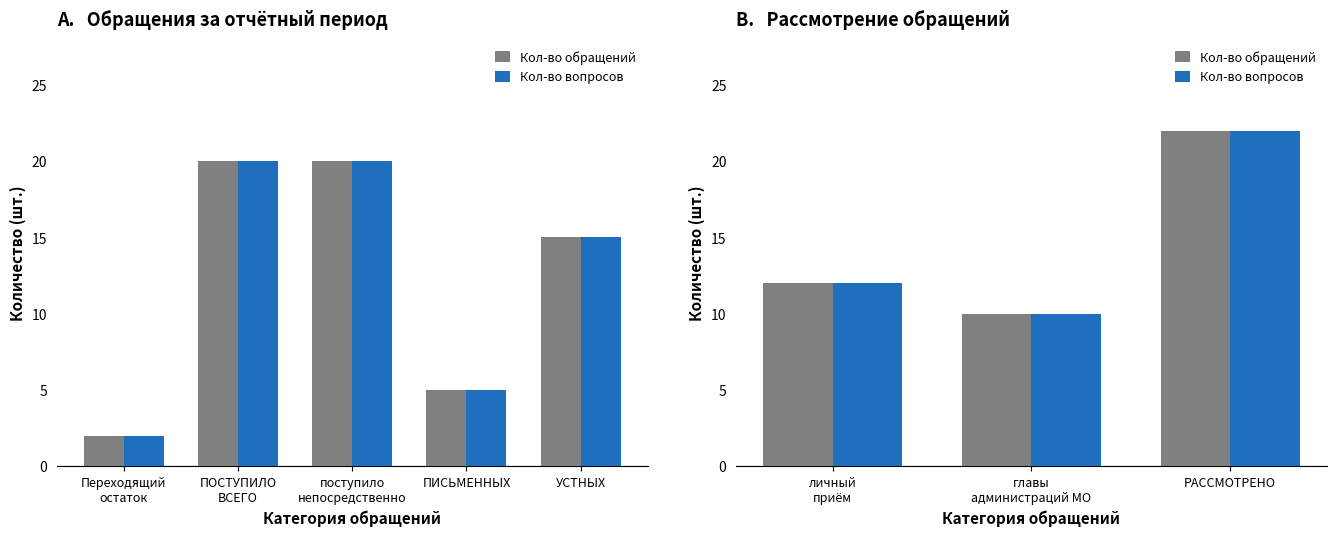

True or false: Кол-во вопросов has a value of 3 at главы администраций МО.

False